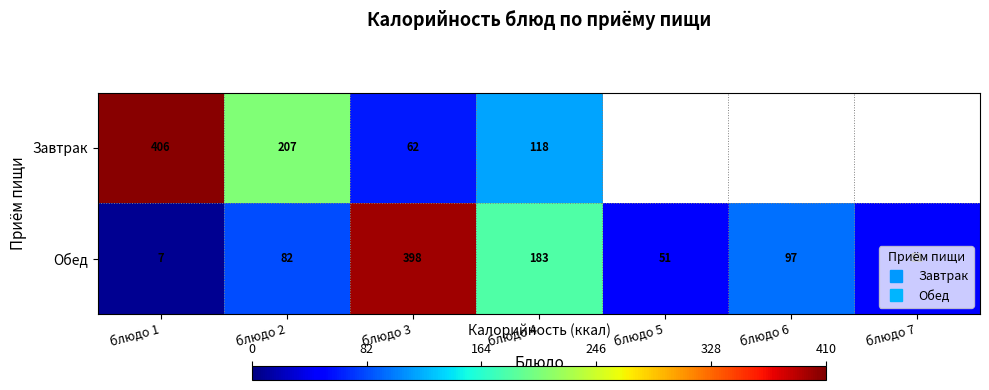

What is the difference between the maximum and minimum values in the Обед series?

390.8